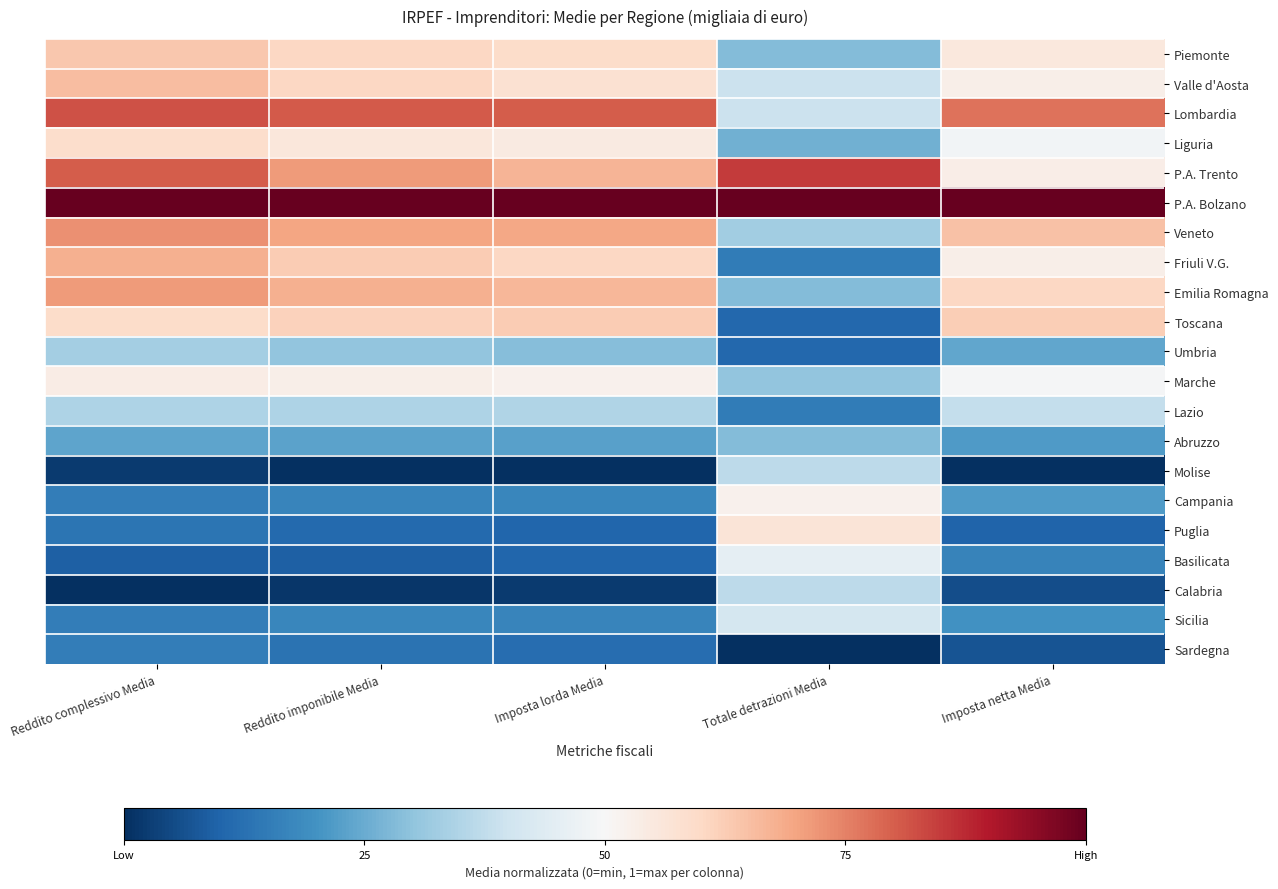

Which series has the largest total across all categories?

P.A. Bolzano